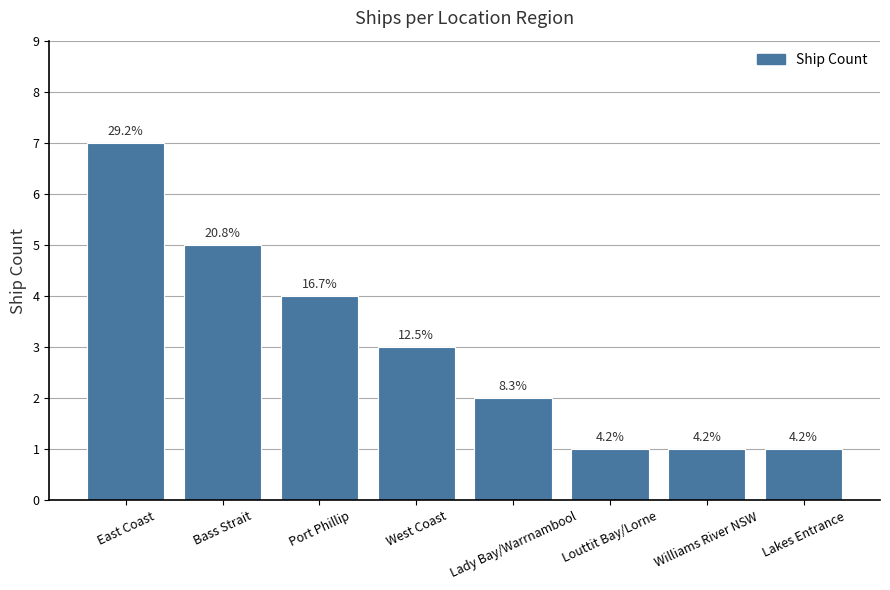

Does the chart contain stacked bars?

No